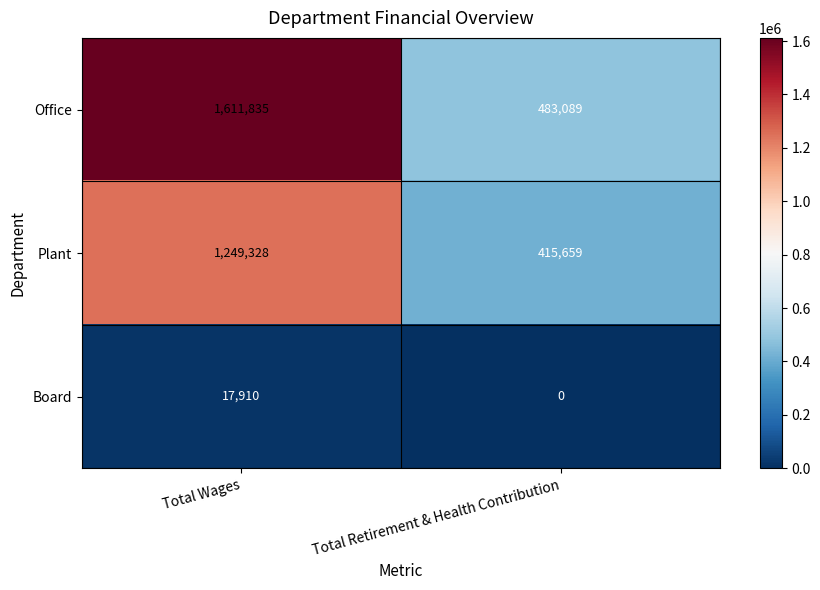

Which series changed the most between Total Wages and Total Retirement & Health Contribution?

Office